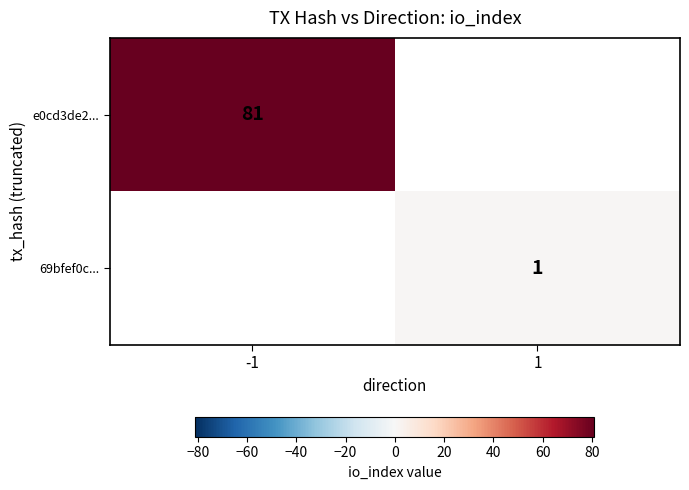

True or false: e0cd3de2... has a value of 81 at -1.

True